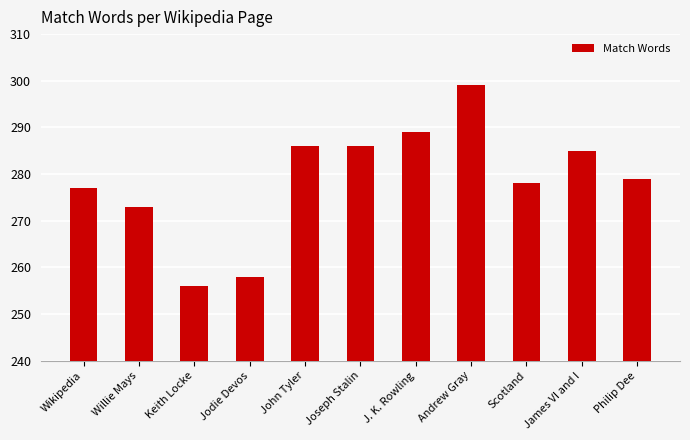

What is the value of the 9th bar from the left?

278